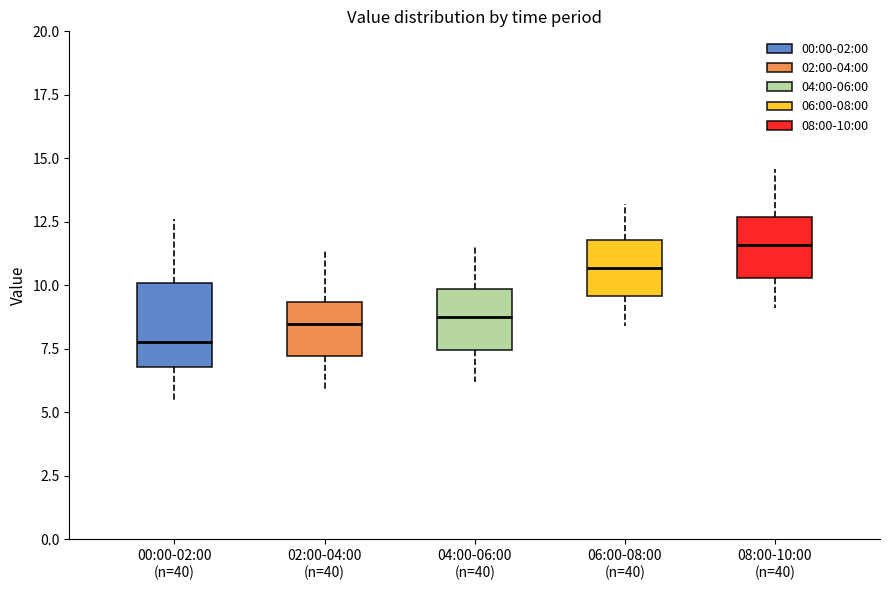

Which box has the highest median line?

08:00-10:00 (n=40)